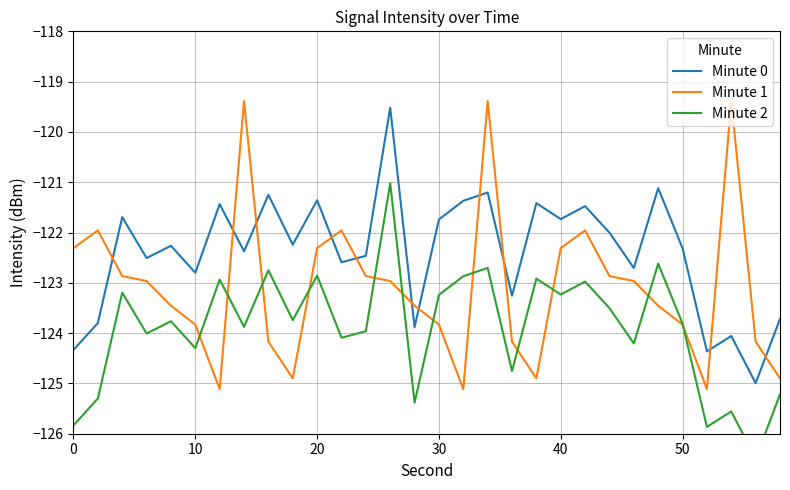

Reading left to right, transcribe all the data shown in this chart.

Minute 0: -124.3	-123.8	-121.7	-122.5	-122.3	-122.8	-121.4	-122.4	-121.3	-122.2	-121.4	-122.6	-122.5	-119.5	-123.9	-121.7	-121.4	-121.2	-123.3	-121.4	-121.7	-121.5	-122.0	-122.7	-121.1	-122.3	-124.4	-124.1	-125.0	-123.7
Minute 1: -122.3	-122.0	-122.9	-123.0	-123.5	-123.8	-125.1	-119.4	-124.2	-124.9	-122.3	-122.0	-122.9	-123.0	-123.5	-123.8	-125.1	-119.4	-124.2	-124.9	-122.3	-122.0	-122.9	-123.0	-123.5	-123.8	-125.1	-119.4	-124.2	-124.9
Minute 2: -125.8	-125.3	-123.2	-124.0	-123.8	-124.3	-122.9	-123.9	-122.8	-123.7	-122.9	-124.1	-124.0	-121.0	-125.4	-123.2	-122.9	-122.7	-124.8	-122.9	-123.2	-123.0	-123.5	-124.2	-122.6	-123.8	-125.9	-125.6	-126.5	-125.2